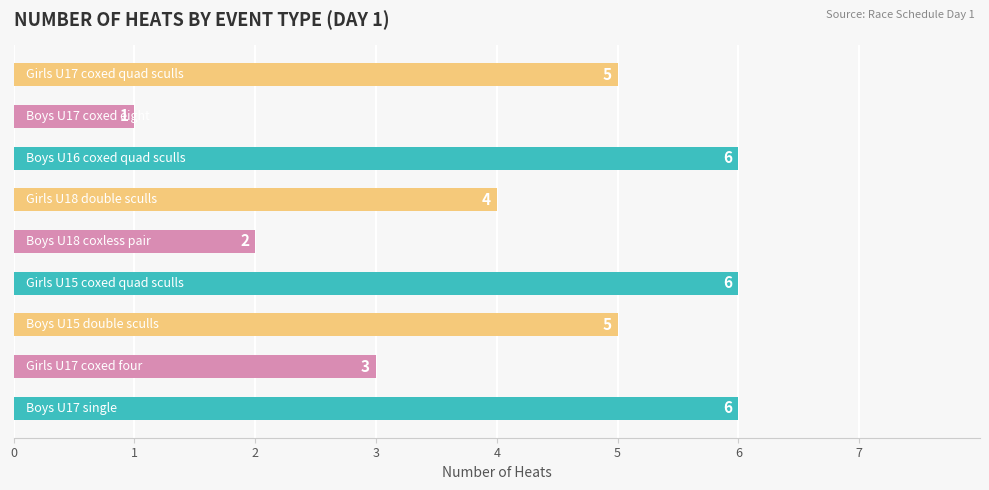

How many values are between 3 and 6?

7